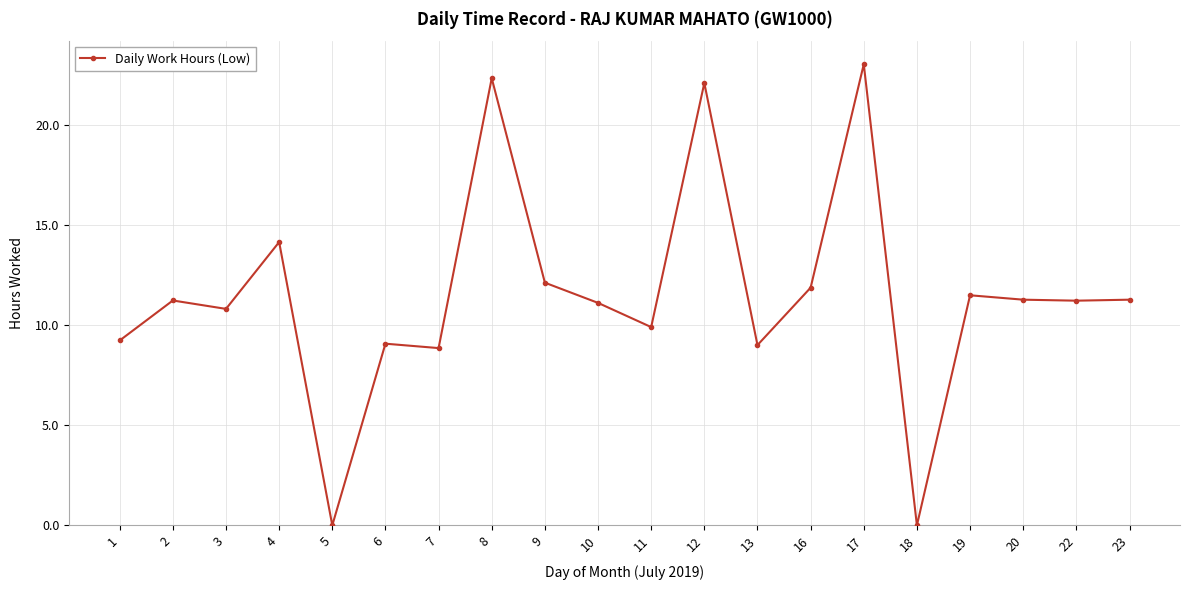

True or false: there are more than 1 points higher than both neighbors.

True